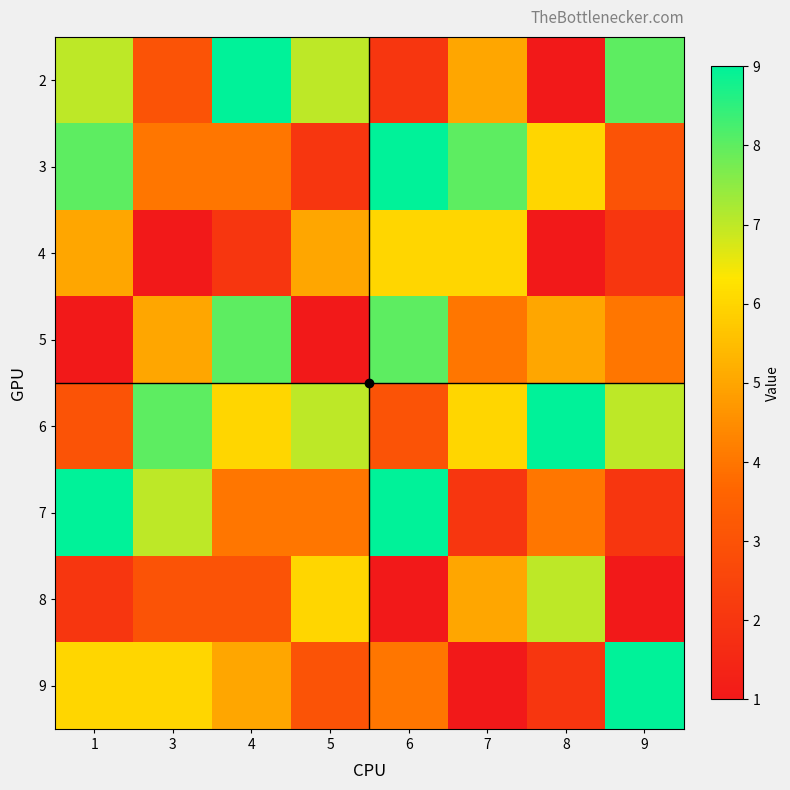

At which category is the sum across all series the highest?

6